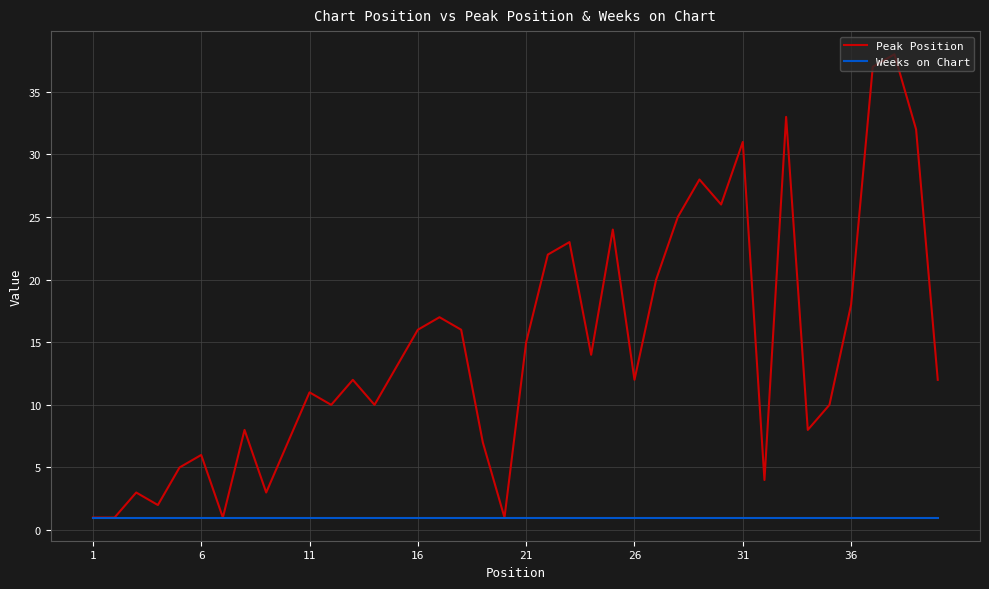

Which series has the largest total across all categories?

Peak Position